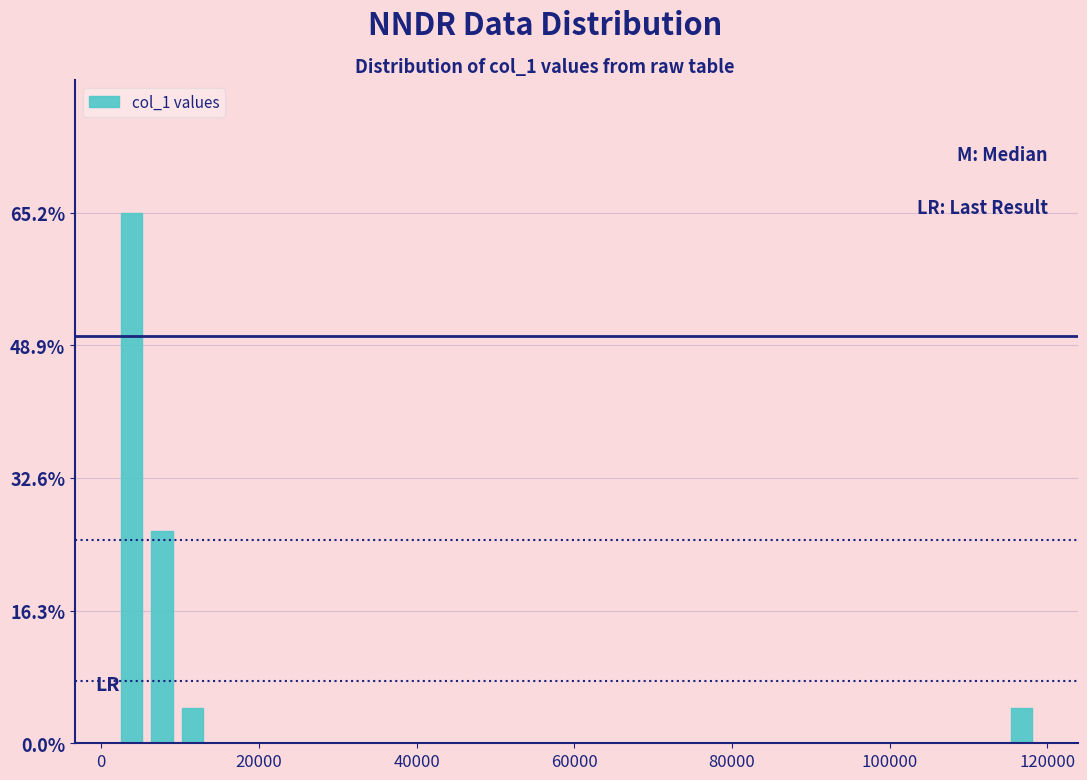

Around what value on the x-axis is the tallest bar? Give the approximate position of its centre, as read against the axis.

4000